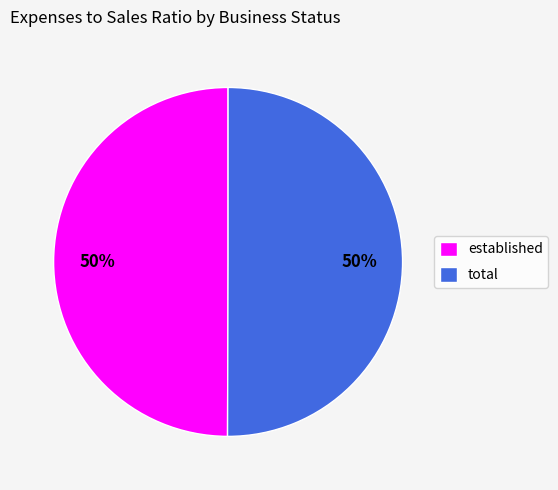

How many segments does this pie chart have?

2